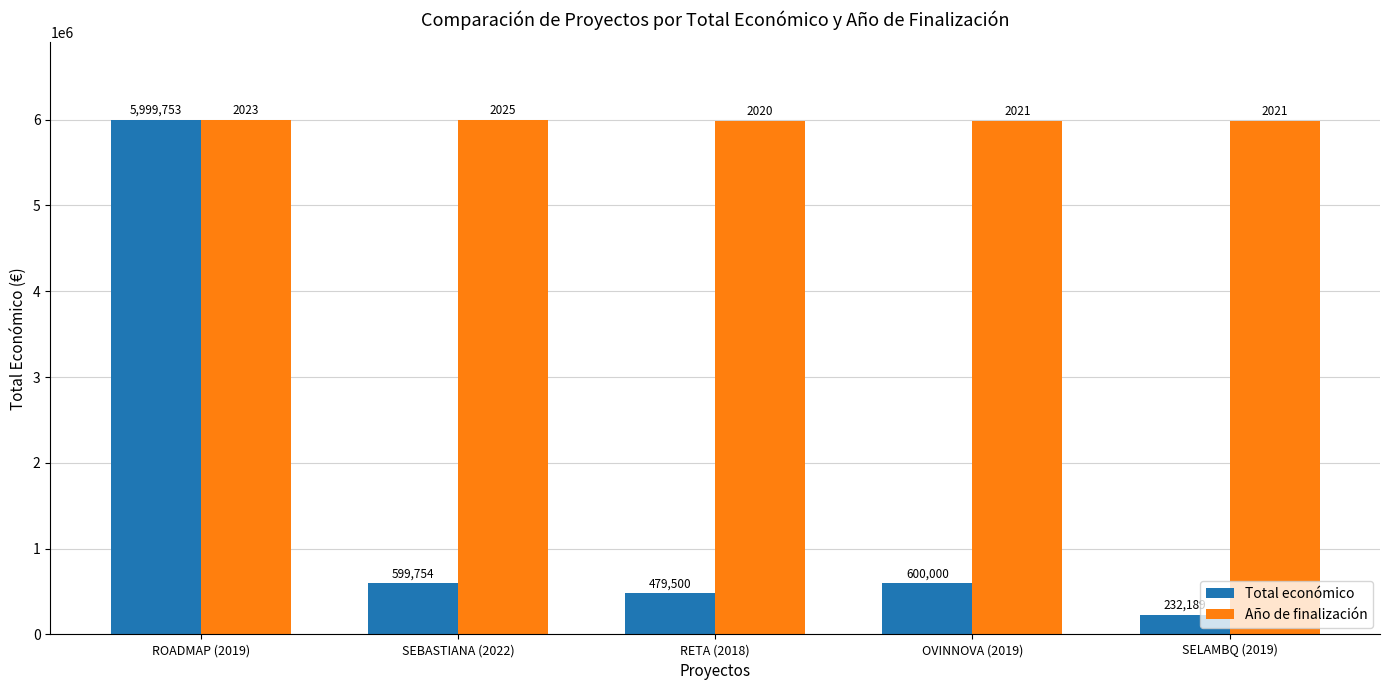

At SELAMBQ (2019), list the series in order from largest to smallest.

Año de finalización, Total económico